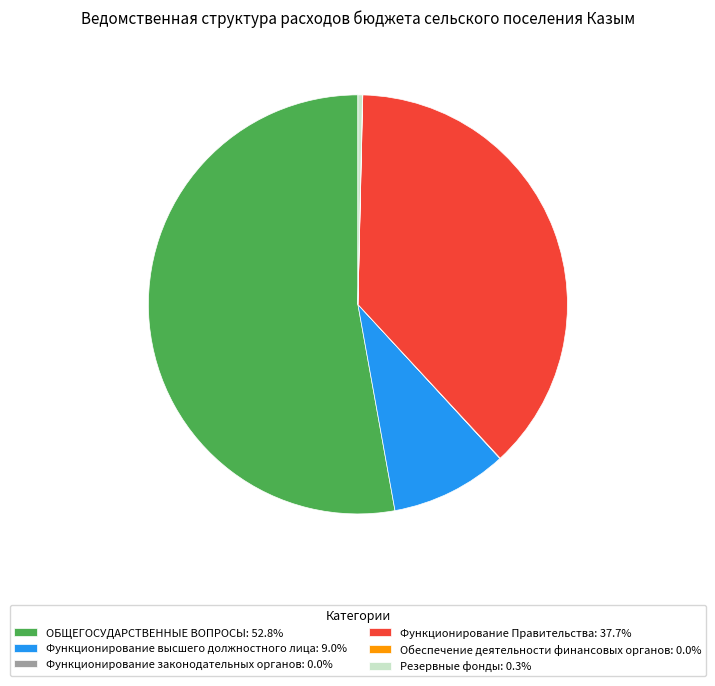

Does any single category account for the majority?

Yes